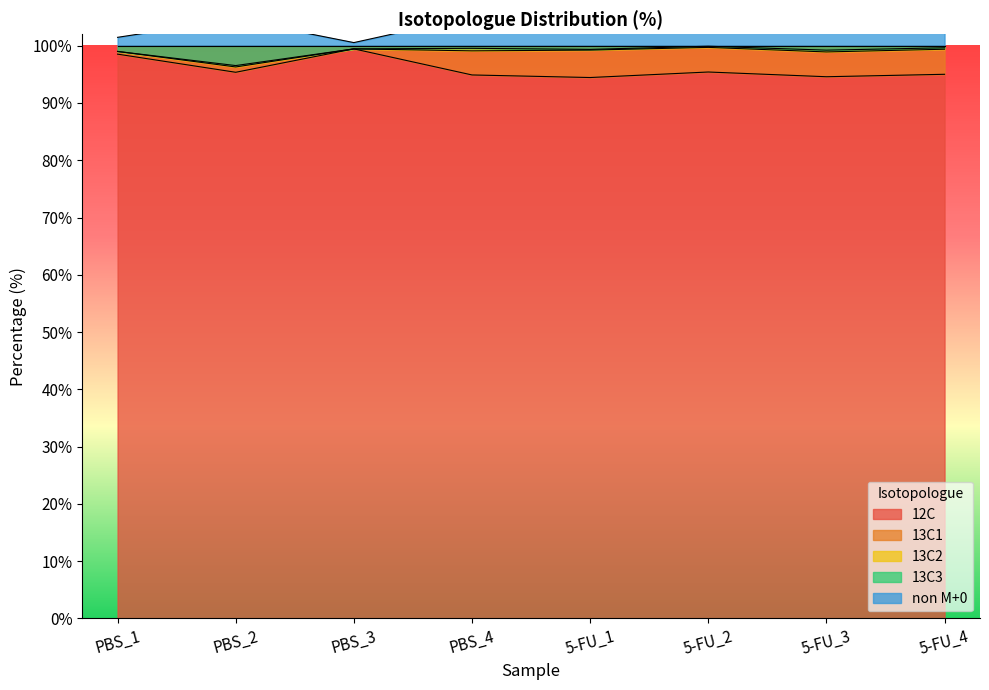

Read the 12C value at PBS_4.

94.9